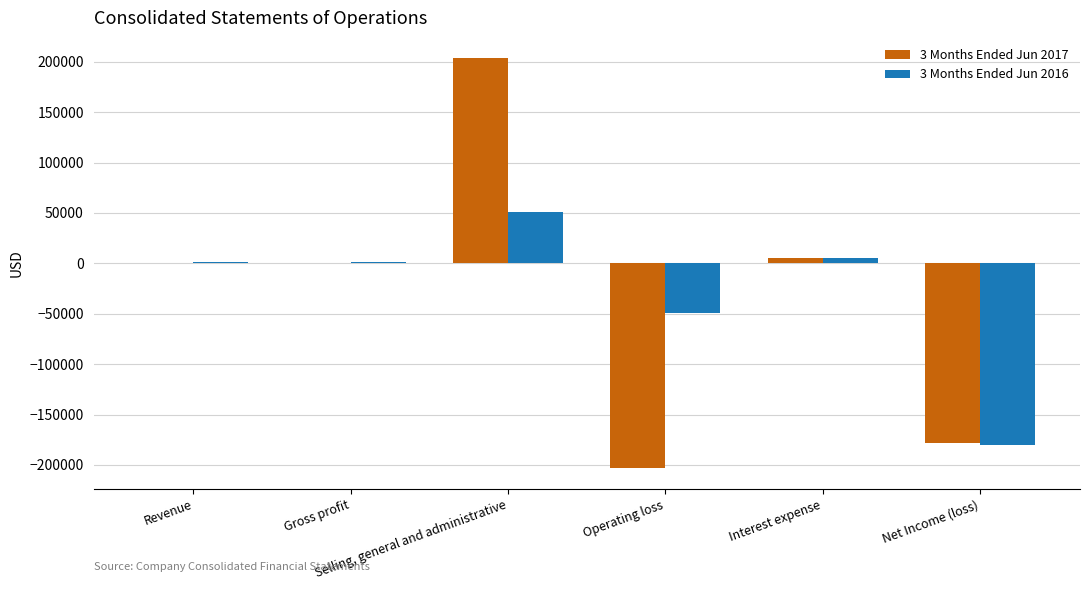

Which series has the largest range (max minus min)?

3 Months Ended Jun 2017